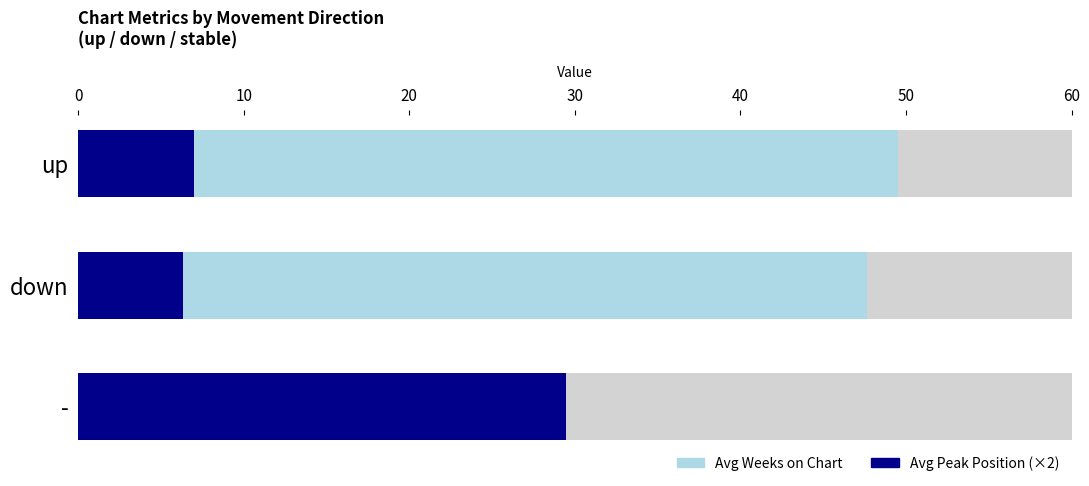

True or false: Avg Peak Position (×2) has a value of 7.0 at 0.

True